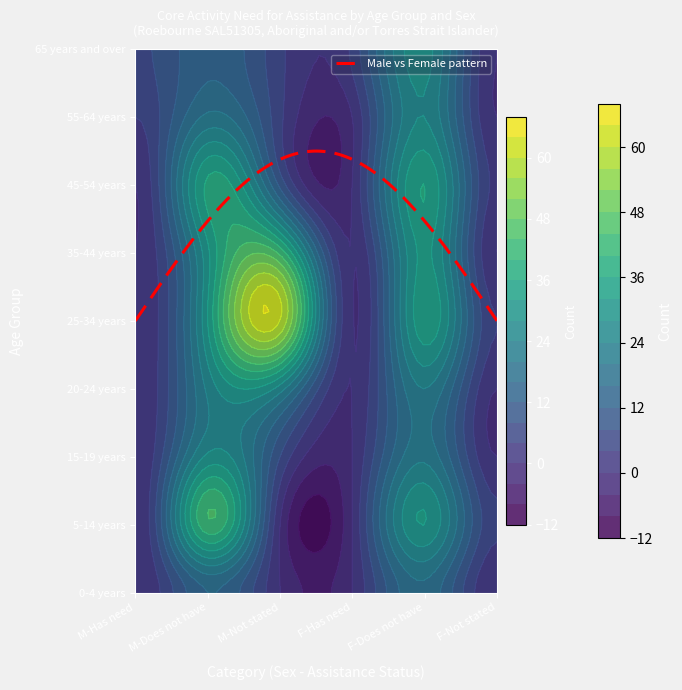

The value of 65 years and over at 2 is 1. True or false?

False